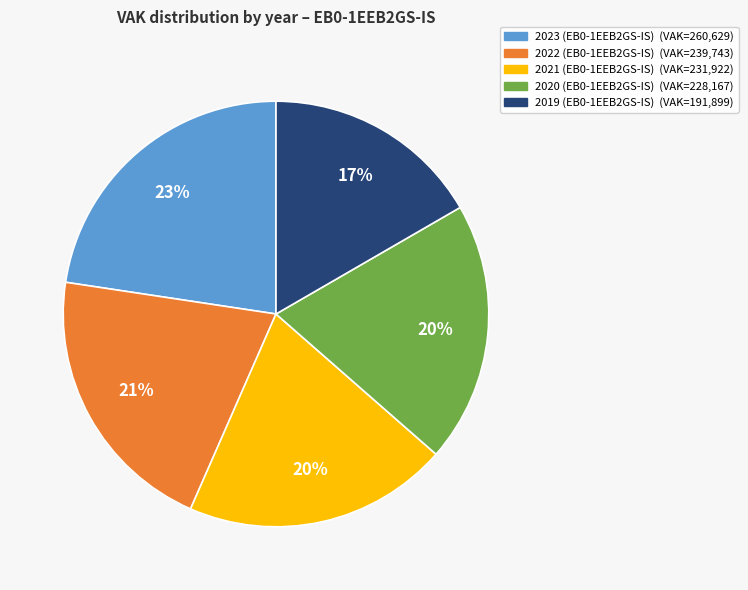

What is the smallest slice in the pie chart?

2019 (EB0-1EEB2GS-IS)